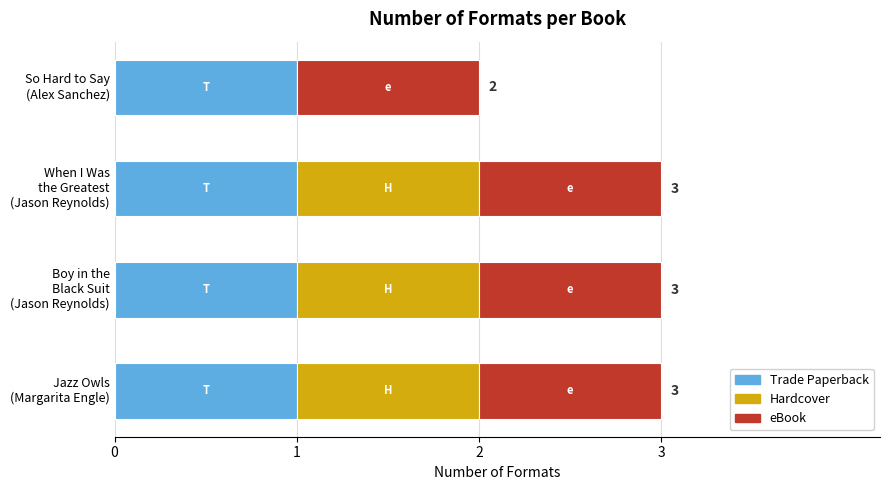

What is the sum of all Trade Paperback values?

4